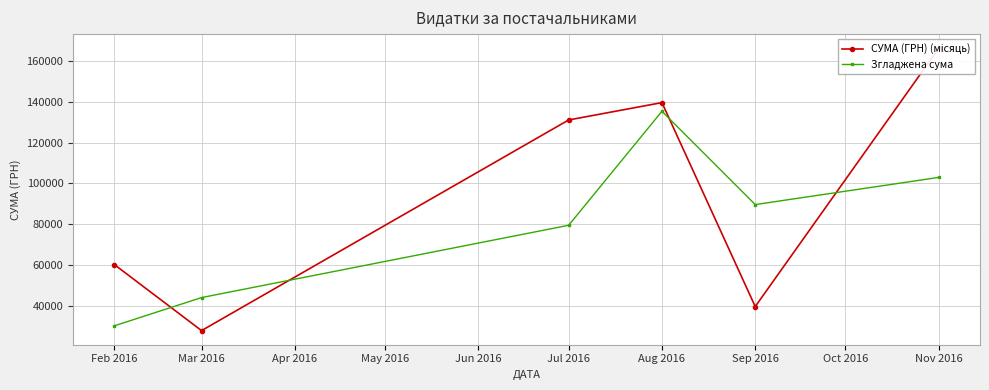

List the series in order of their peak value, lowest first.

Згладжена сума, СУМА (ГРН) (місяць)